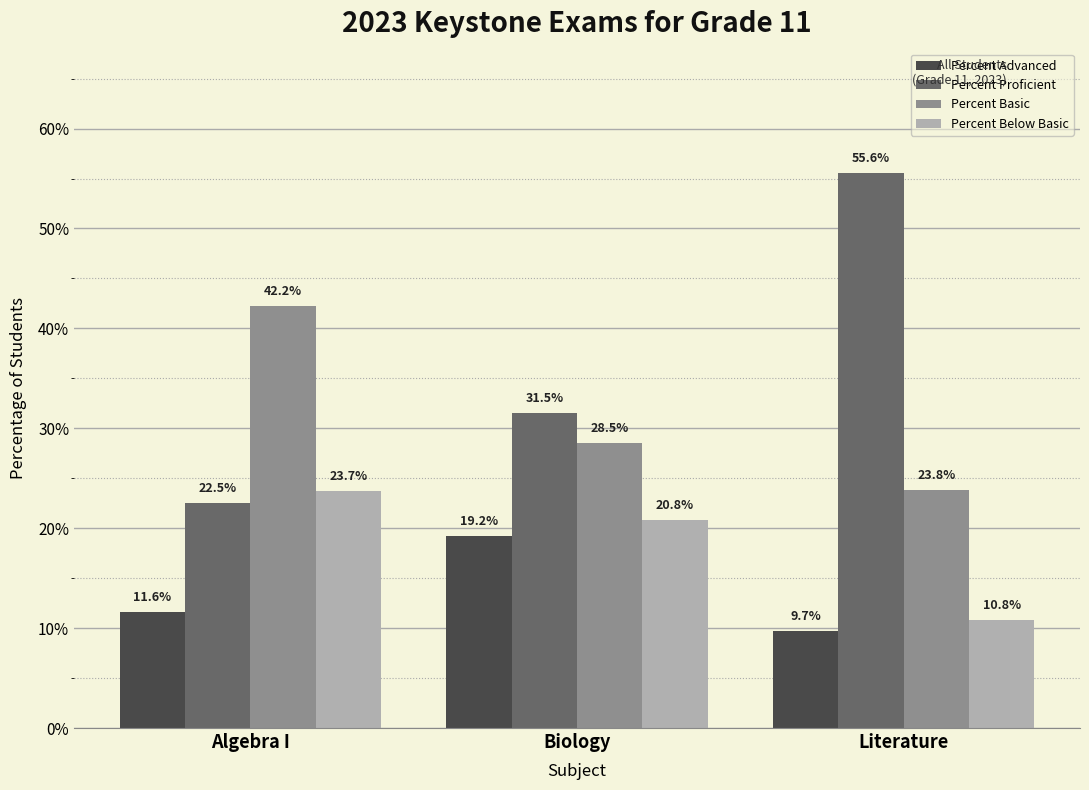

Where does the Percent Basic series first go above 28?

Algebra I